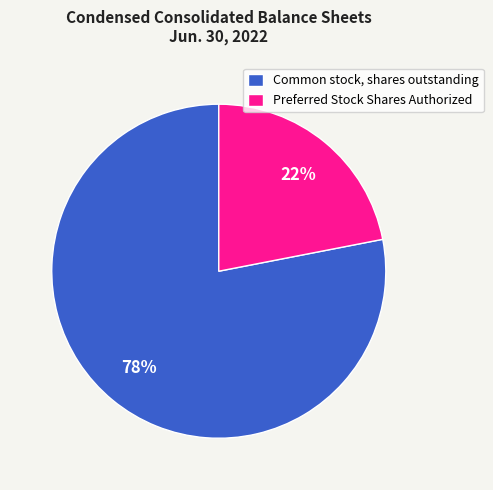

Count the number of slices in the pie.

2